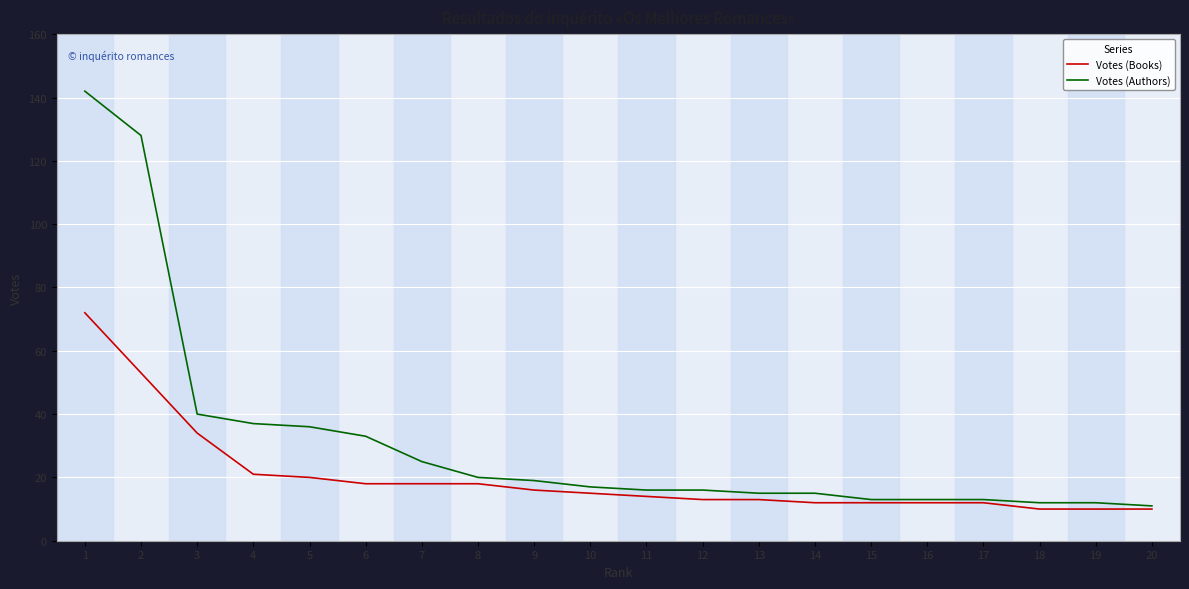

What is the maximum value for Votes (Authors)?

142